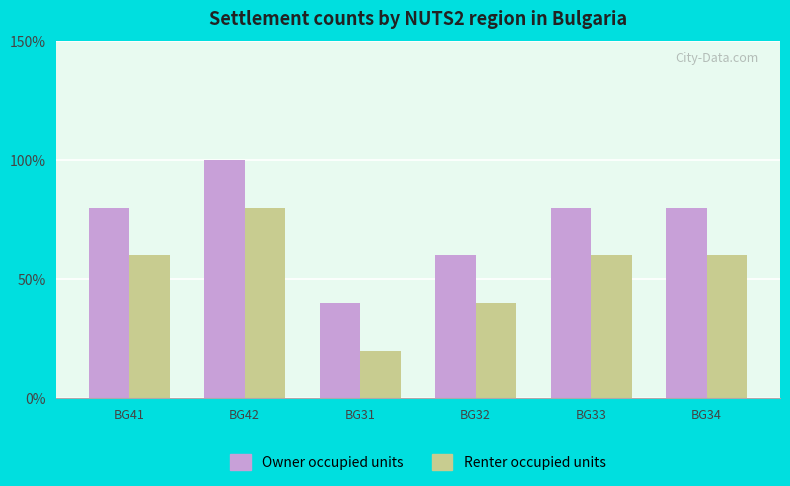

What are all the series names shown in the legend?

Owner occupied units, Renter occupied units